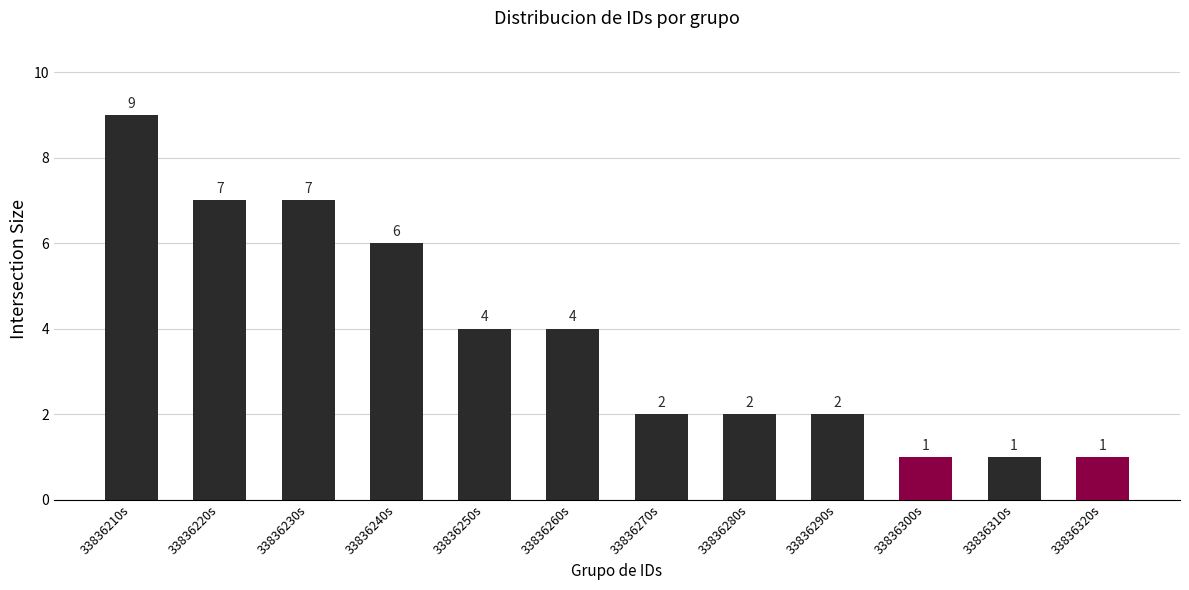

Which label corresponds to the largest value in the chart?

33836210s